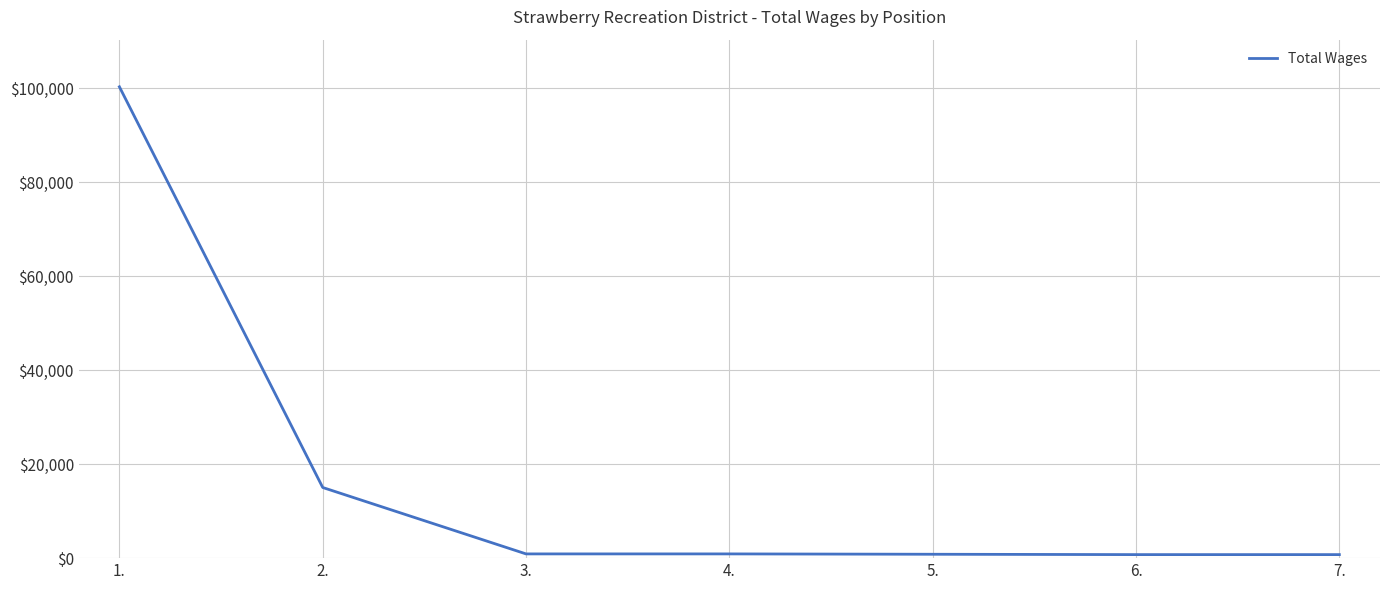

What is the difference between the maximum and minimum values?

99529